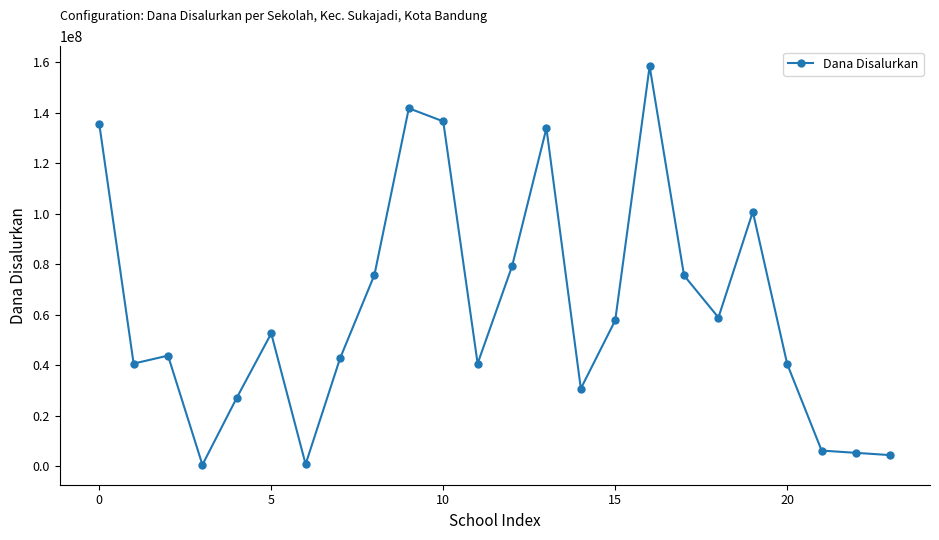

What is the maximum value shown in the chart?

158400000